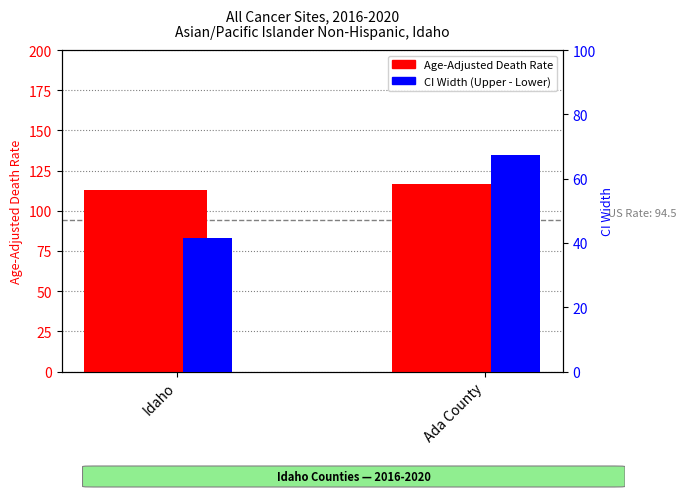

Where is Age-Adjusted Death Rate nearest to the value 114?

Idaho